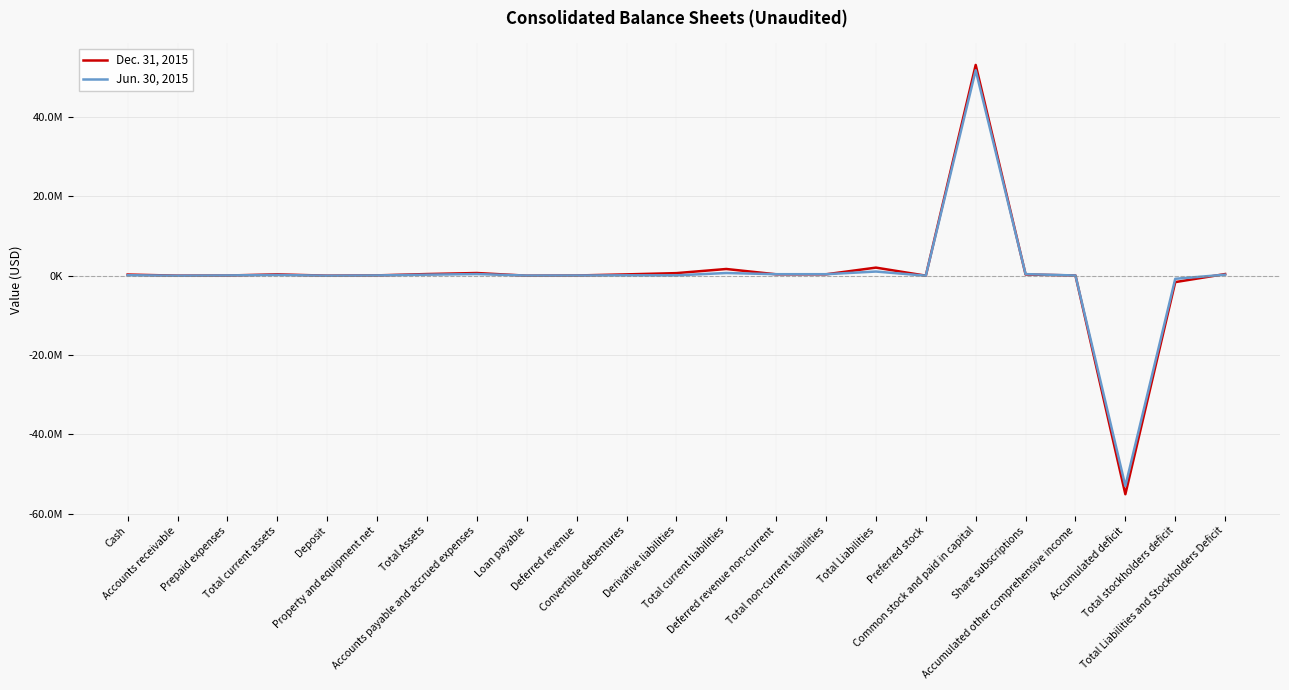

At which category is the sum across all series the highest?

Common stock and paid in capital